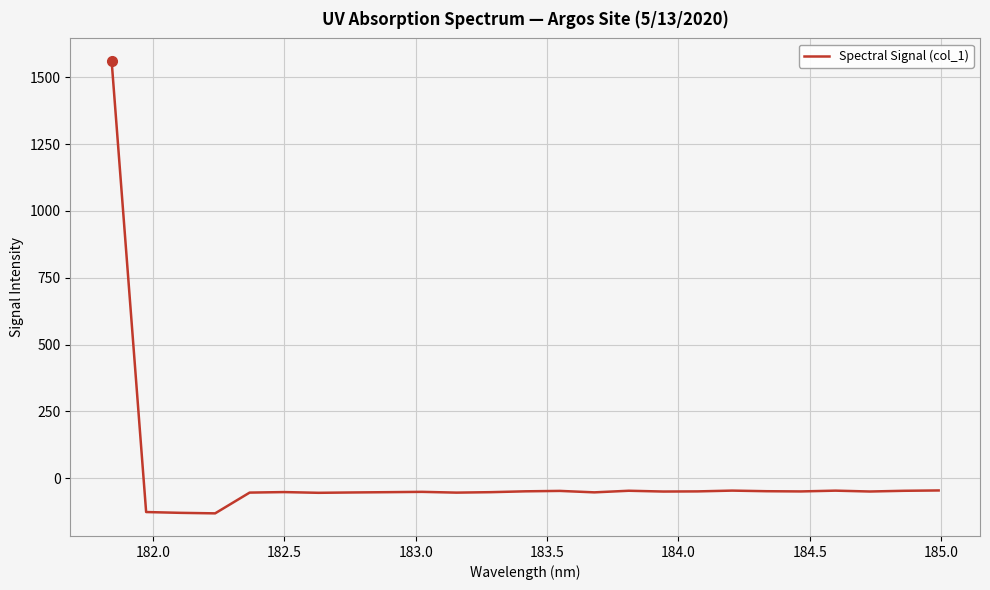

What is the greatest value displayed?

1560.9